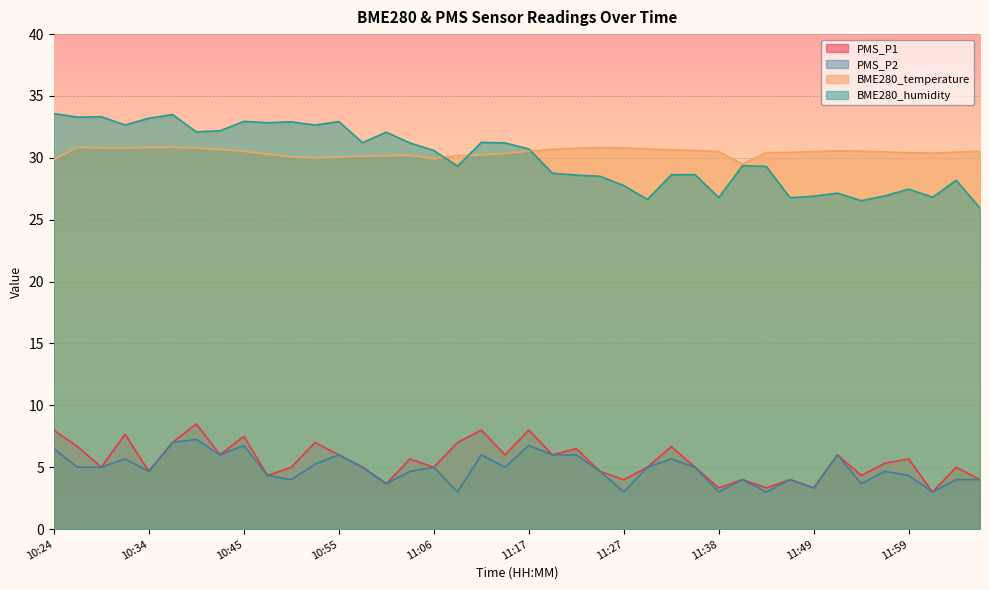

What is the label of the 30th point from the right?

10:50